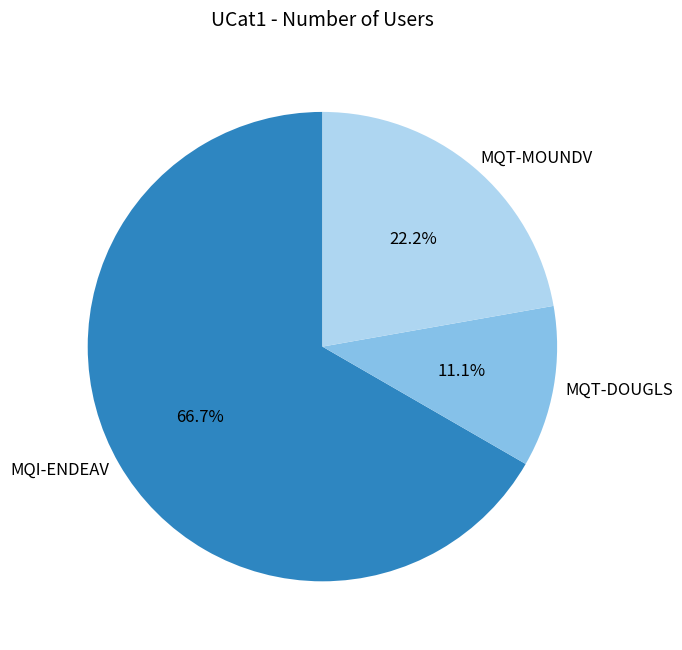

Rank the categories by value from highest to lowest.

MQI-ENDEAV, MQT-MOUNDV, MQT-DOUGLS